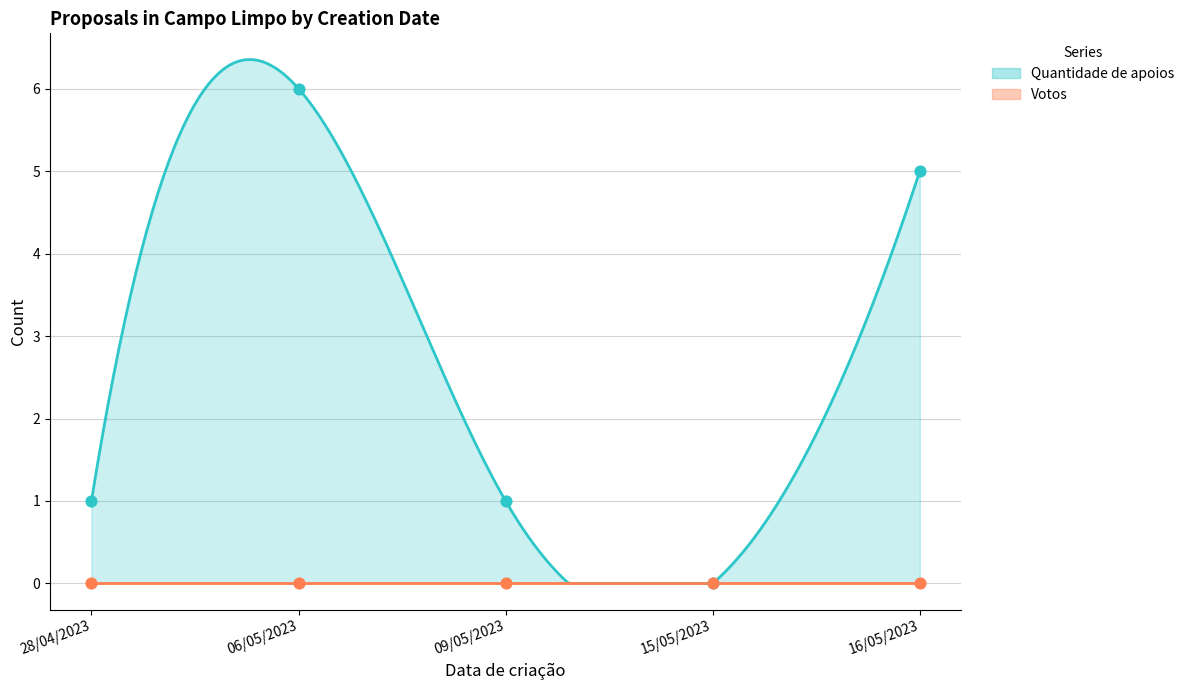

Which has a higher value, 15/05/2023 or 09/05/2023?

09/05/2023